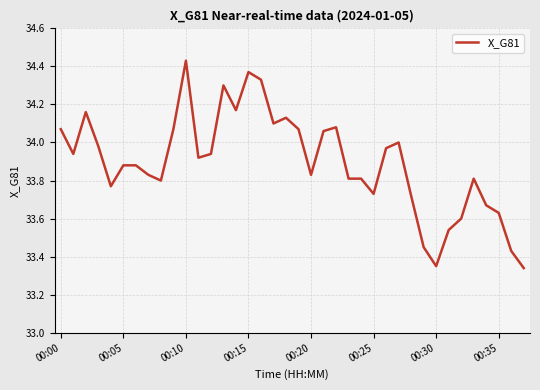

What is the difference between the maximum and minimum values?

1.1